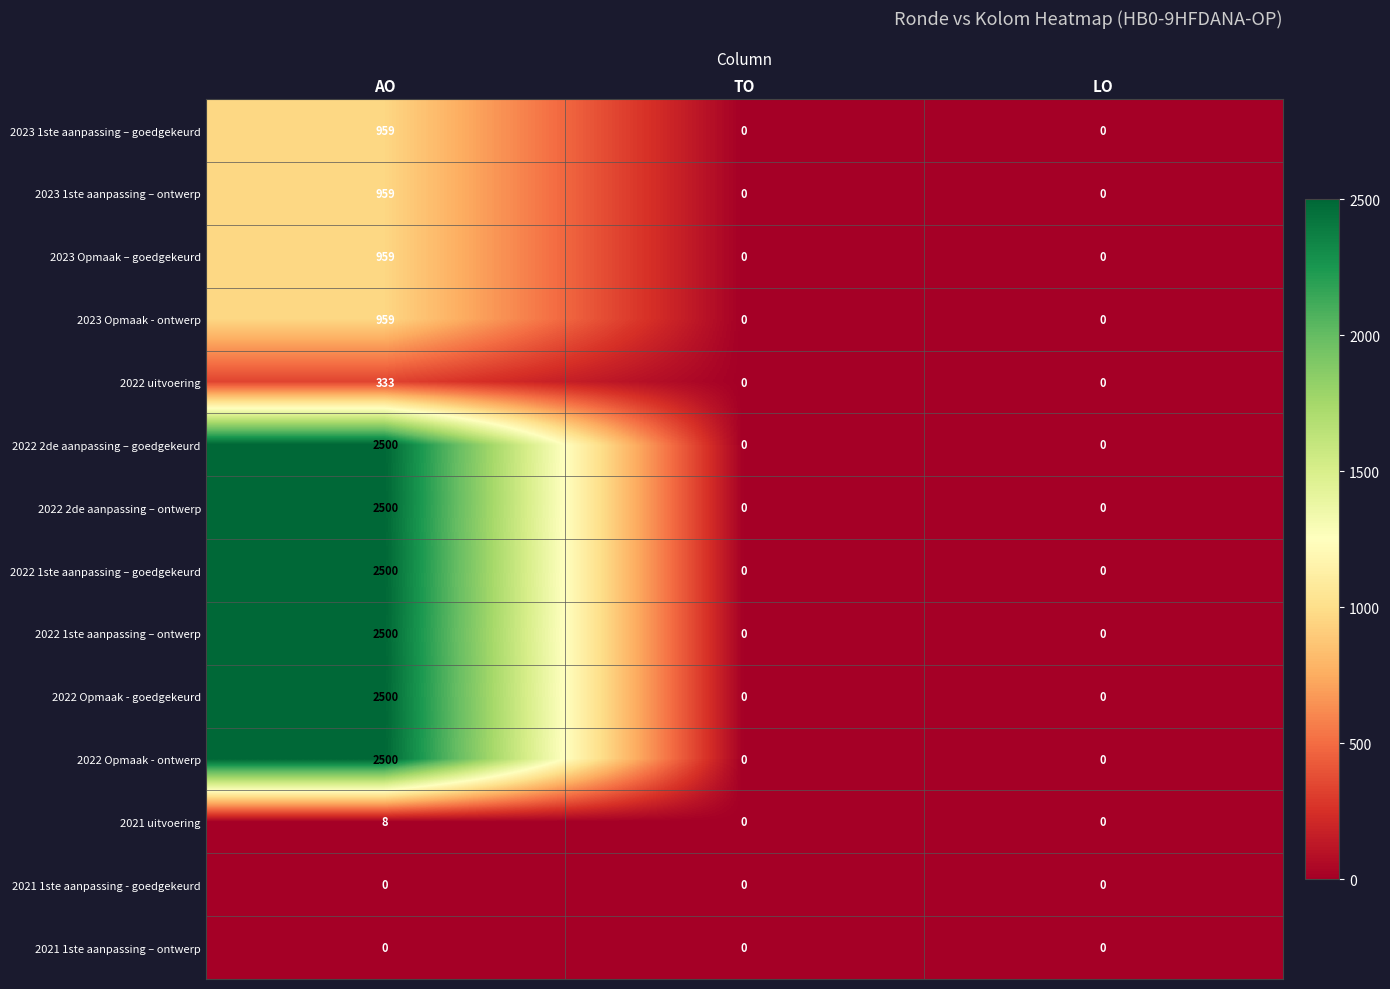

At how many categories does at least one series exceed 260?

1